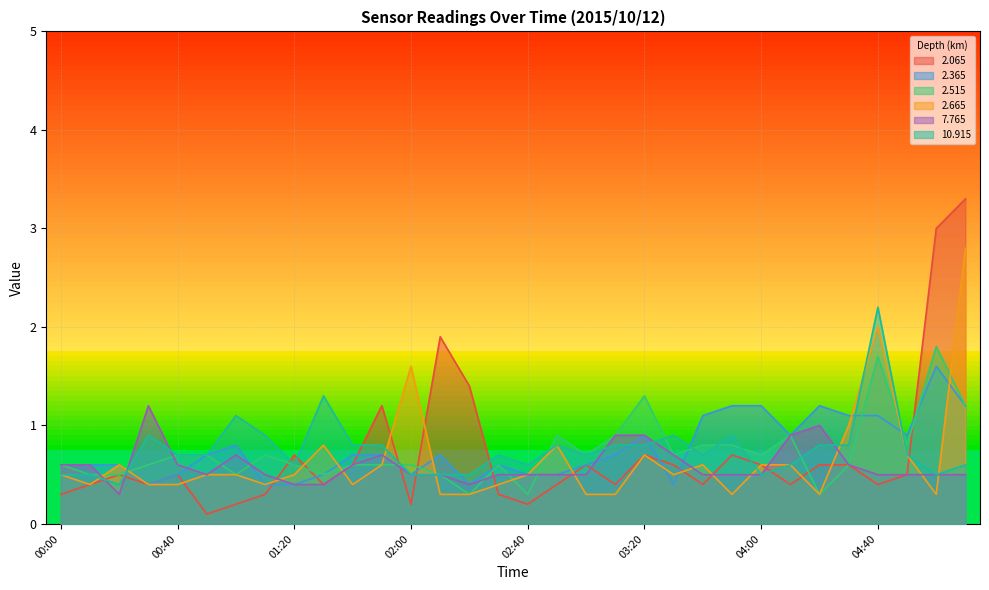

Where is the first local maximum for   2.065?

00:20